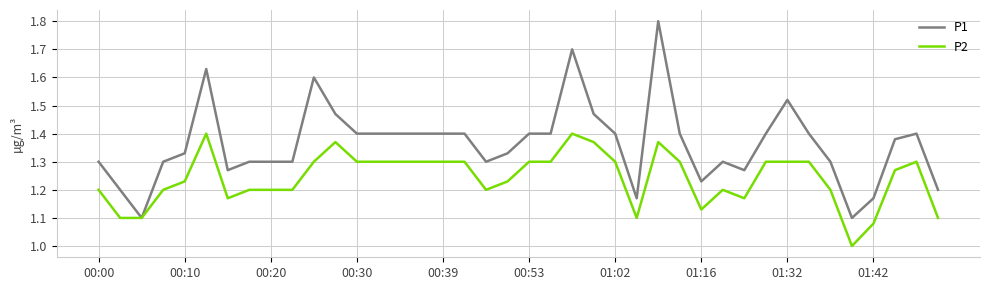

What is the highest value of the P1 series?

1.8